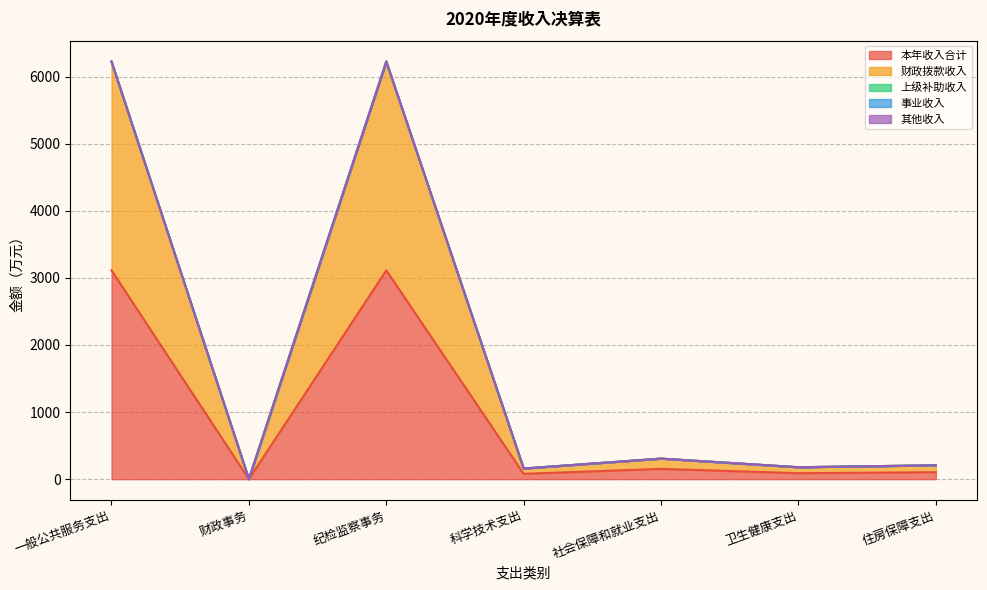

Reading left to right, extract all data points from this chart.

本年收入合计: 一般公共服务支出=3112.3	财政事务=0.2	纪检监察事务=3112.2	科学技术支出=79.2	社会保障和就业支出=153.1	卫生健康支出=88.9	住房保障支出=103.2
财政拨款收入: 一般公共服务支出=3112.3	财政事务=0.2	纪检监察事务=3112.2	科学技术支出=79.2	社会保障和就业支出=153.1	卫生健康支出=88.9	住房保障支出=103.2
上级补助收入: 一般公共服务支出=0.0	财政事务=0.0	纪检监察事务=0.0	科学技术支出=0.0	社会保障和就业支出=0.0	卫生健康支出=0.0	住房保障支出=0.0
事业收入: 一般公共服务支出=0.0	财政事务=0.0	纪检监察事务=0.0	科学技术支出=0.0	社会保障和就业支出=0.0	卫生健康支出=0.0	住房保障支出=0.0
其他收入: 一般公共服务支出=0.0	财政事务=0.0	纪检监察事务=0.0	科学技术支出=0.0	社会保障和就业支出=0.0	卫生健康支出=0.0	住房保障支出=0.0